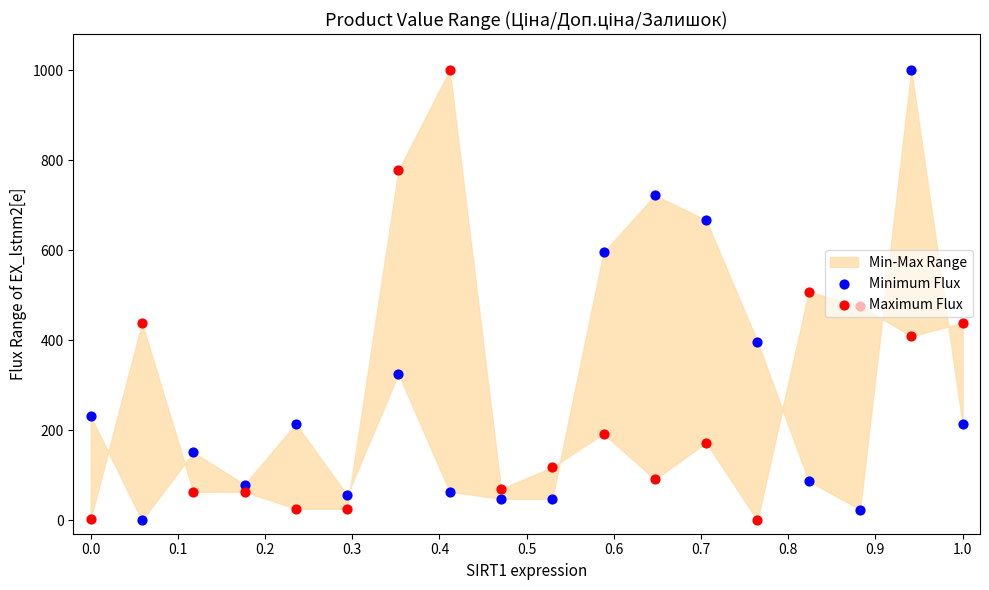

Which series contains the highest Y value?

Minimum Flux